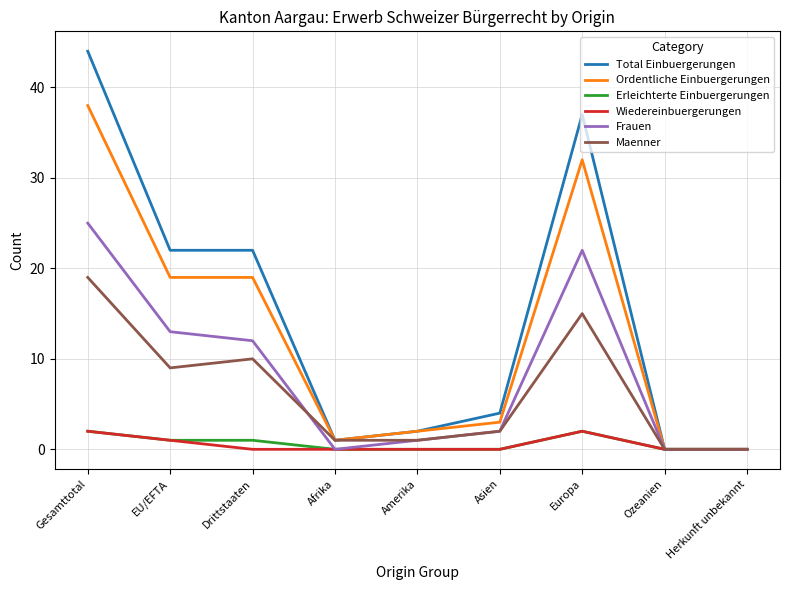

Reading left to right, transcribe all the data shown in this chart.

Total Einbuergerungen: 44	22	22	1	2	4	37	0	0
Ordentliche Einbuergerungen: 38	19	19	1	2	3	32	0	0
Erleichterte Einbuergerungen: 2	1	1	0	0	0	2	0	0
Wiedereinbuergerungen: 2	1	0	0	0	0	2	0	0
Frauen: 25	13	12	0	1	2	22	0	0
Maenner: 19	9	10	1	1	2	15	0	0